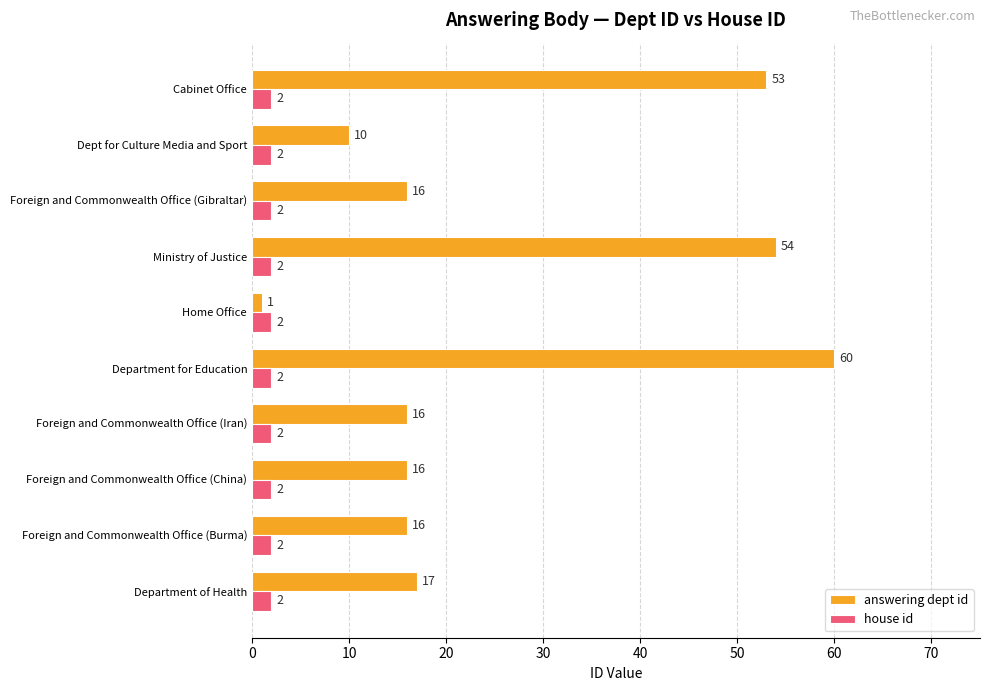

How many data points in answering dept id are less than 16?

2